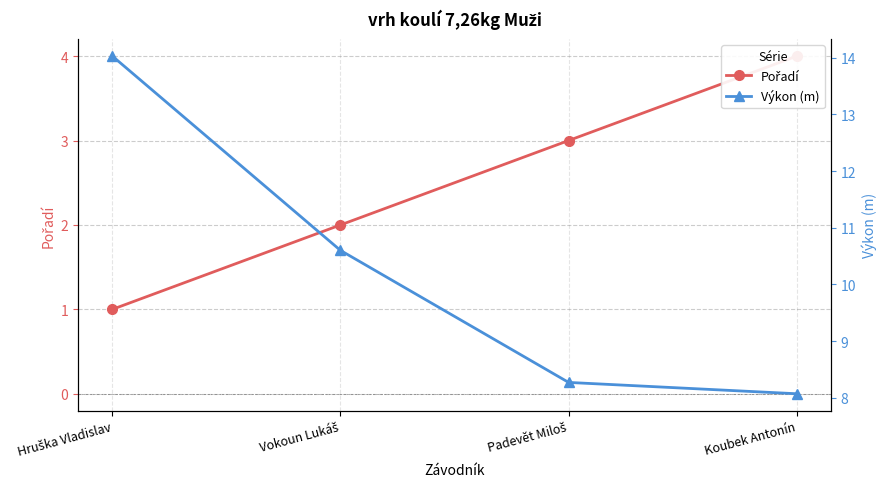

True or false: Pořadí and Výkon (m) intersect in this chart.

False